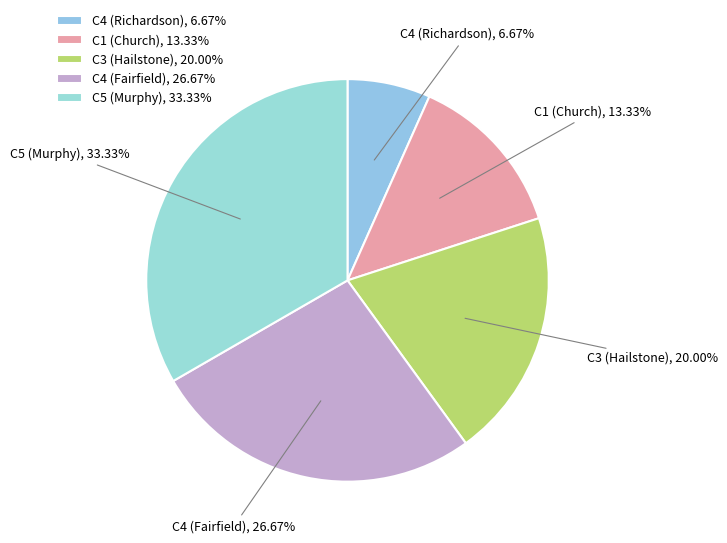

How many slices are in this pie chart?

5